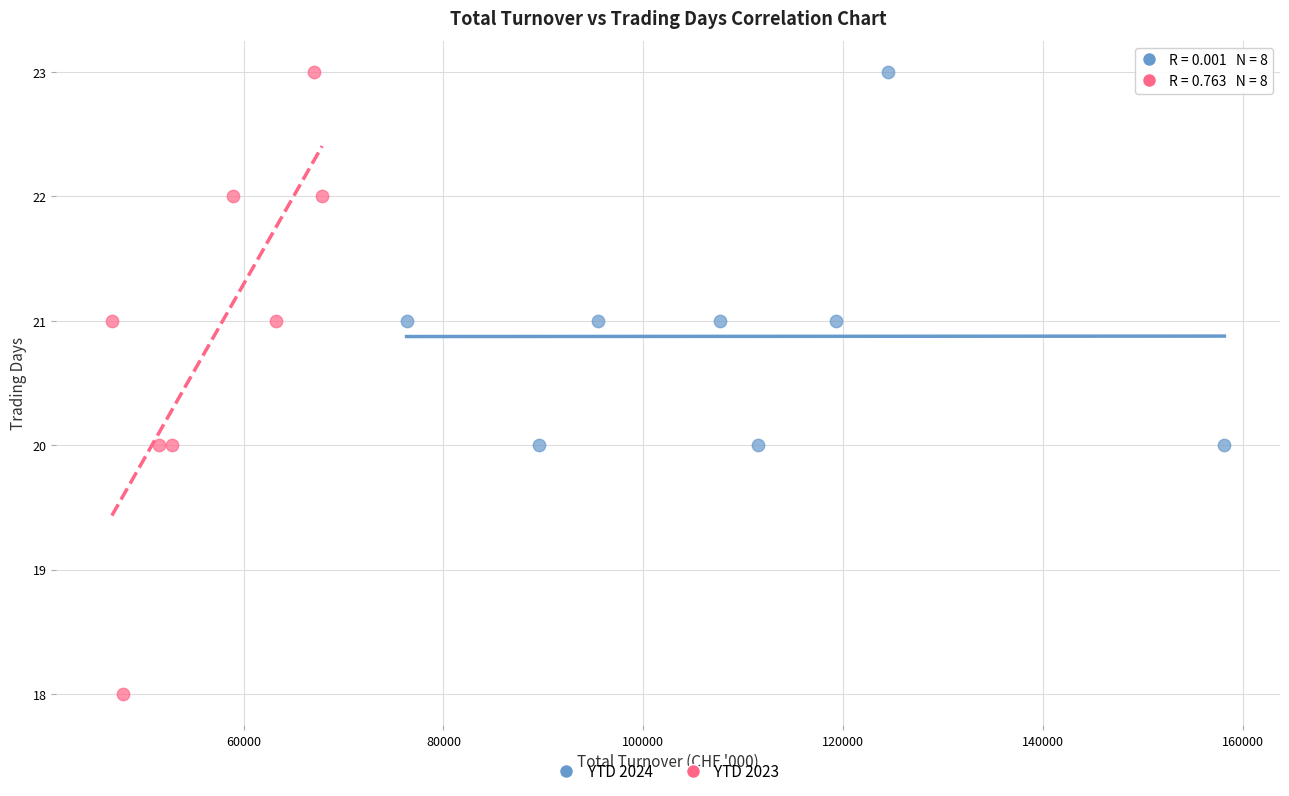

Which series contains the lowest Y value?

YTD 2023